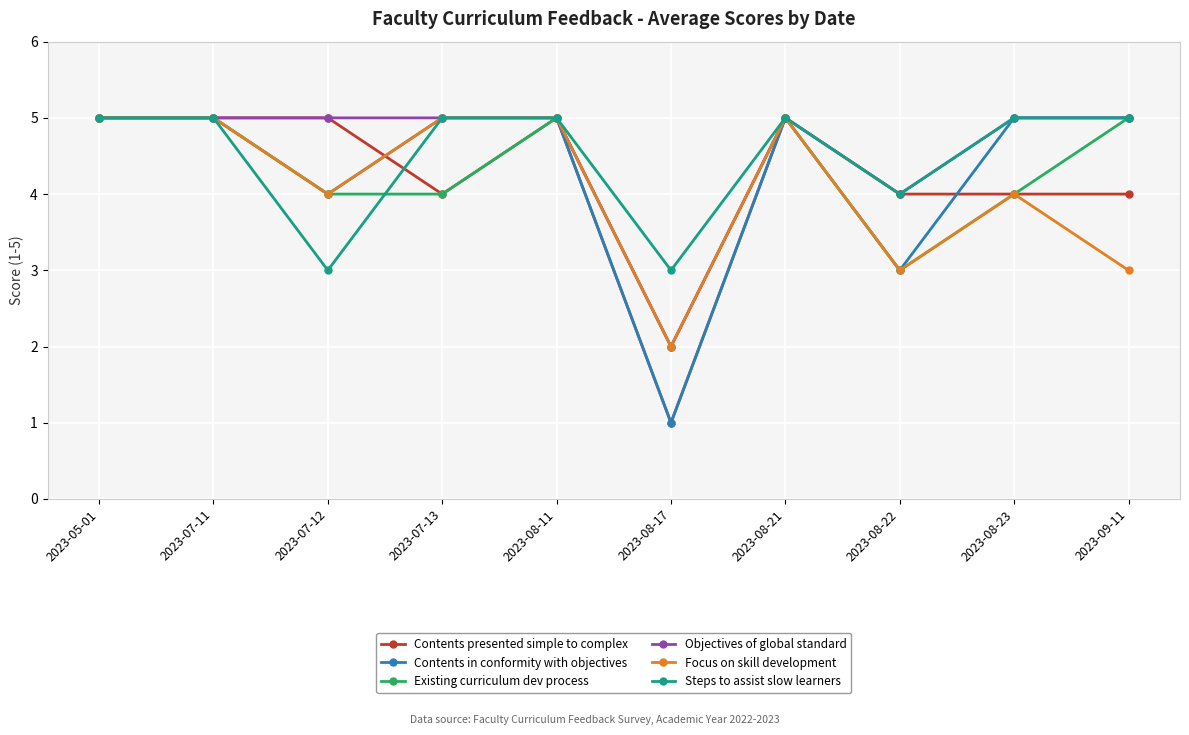

What is the greatest value displayed?

5